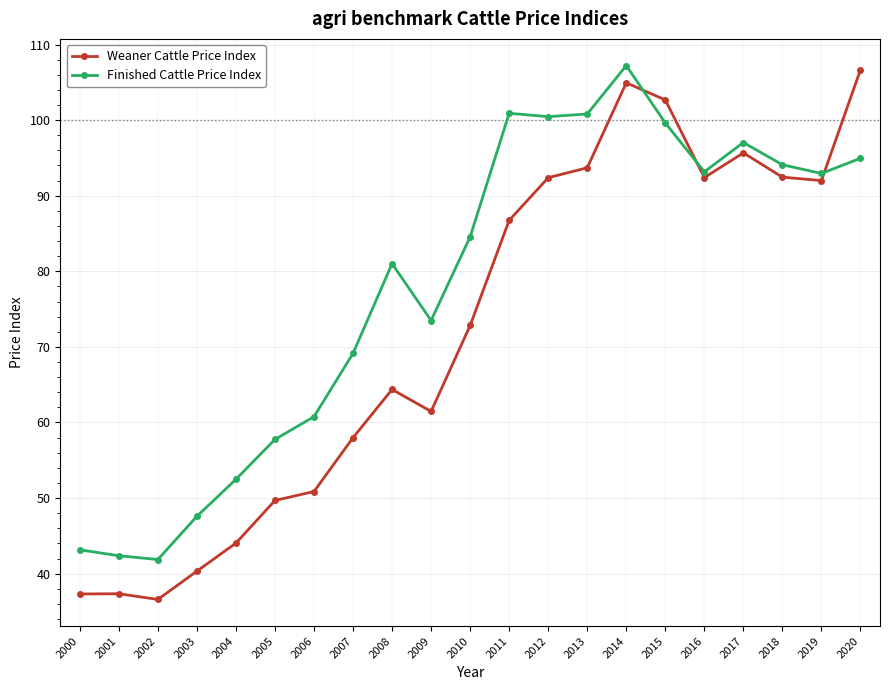

Where does the Weaner Cattle Price Index series first go above 72?

2010